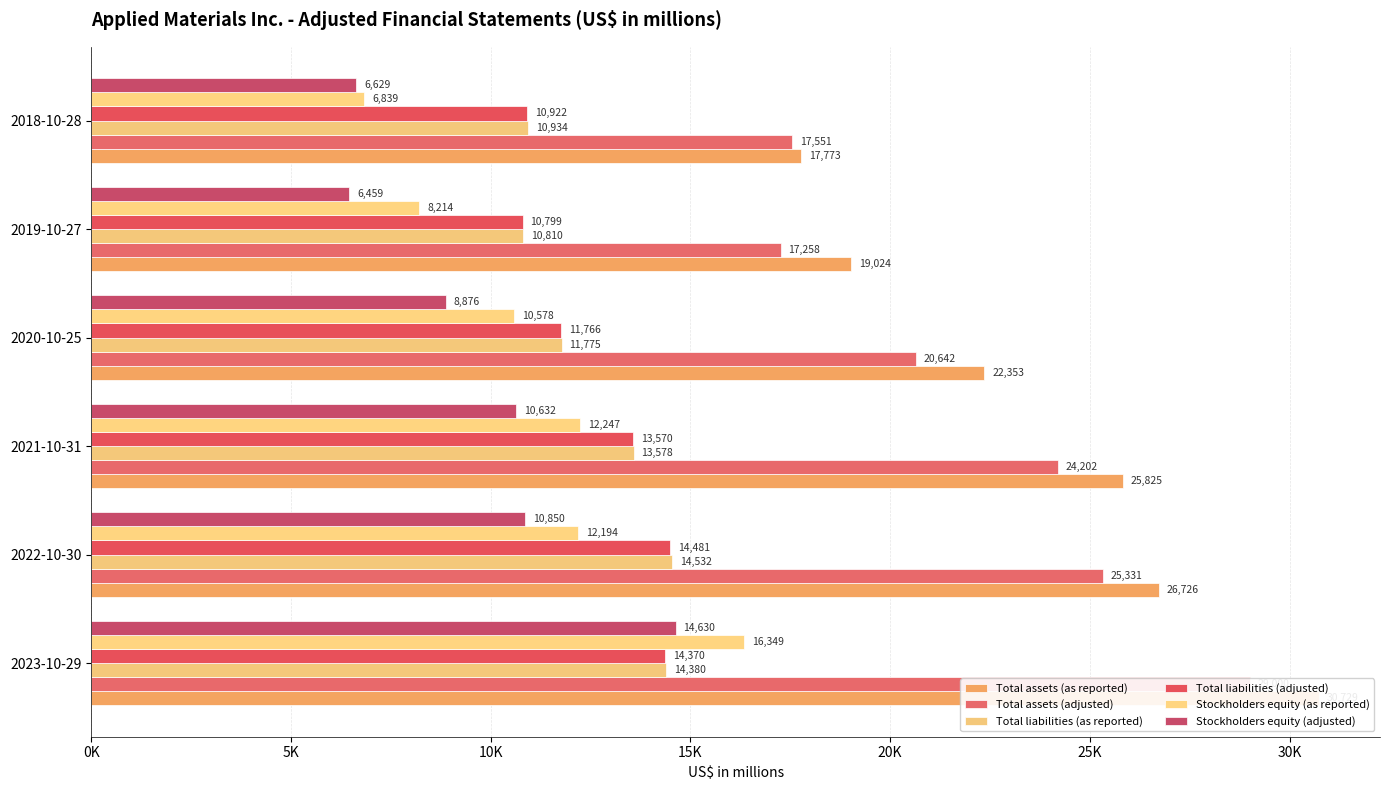

What is the difference between the maximum and minimum values in the Stockholders equity (as reported) series?

9510